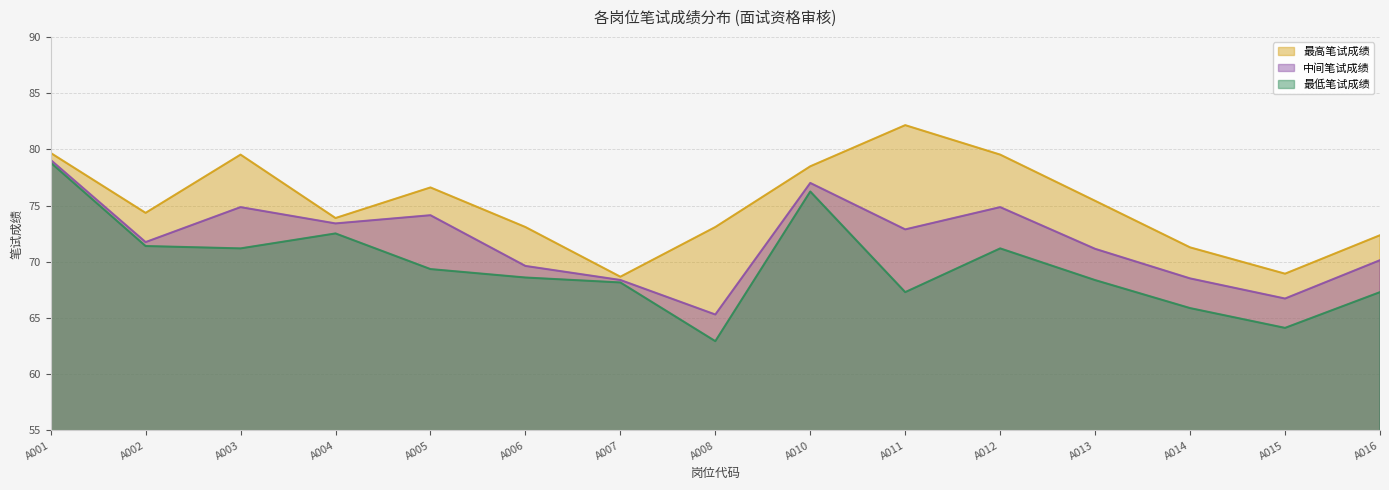

Where is 最低笔试成绩 nearest to the value 70?

A005